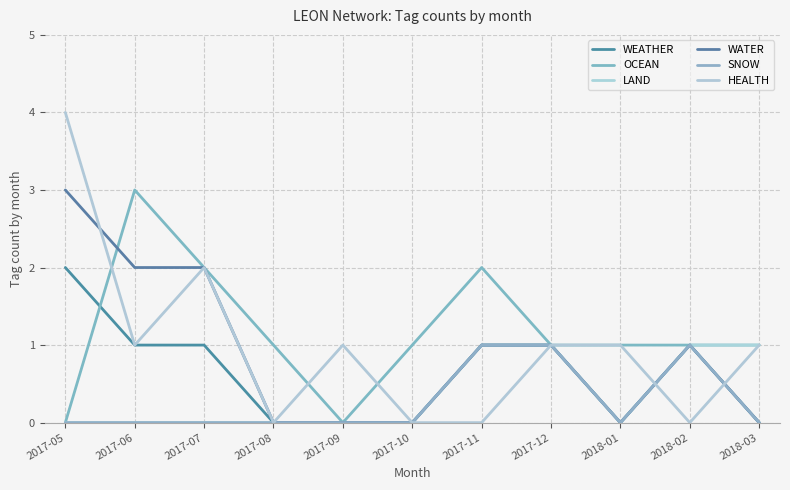

What is the spread (max minus min) of values at 2017-08?

1